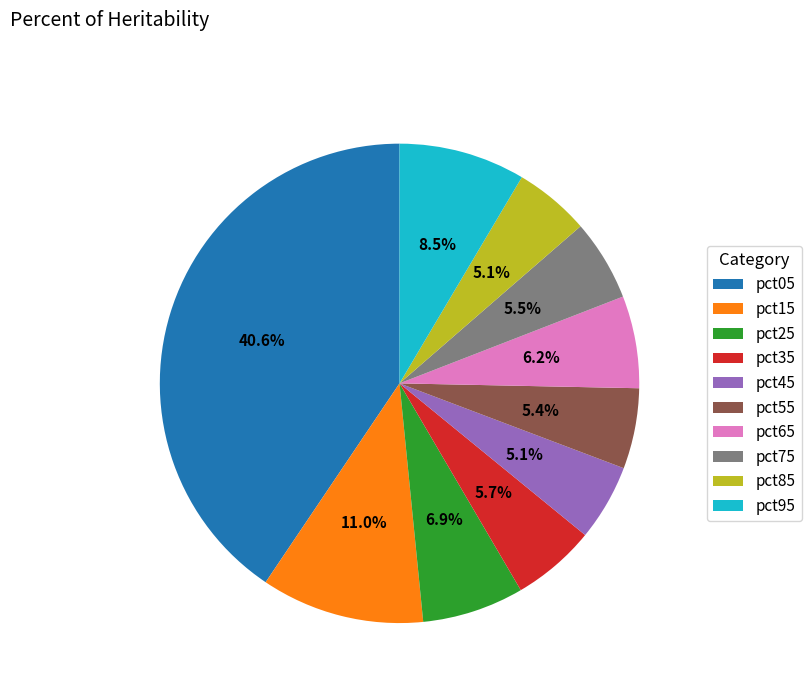

To the nearest percent, what percentage of the pie is pct85?

5%